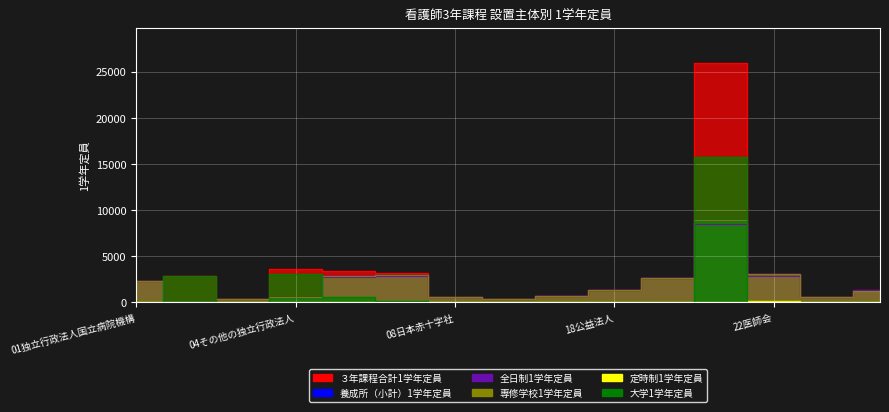

How many data points in 養成所（小計）1学年定員 are less than 1325?

7